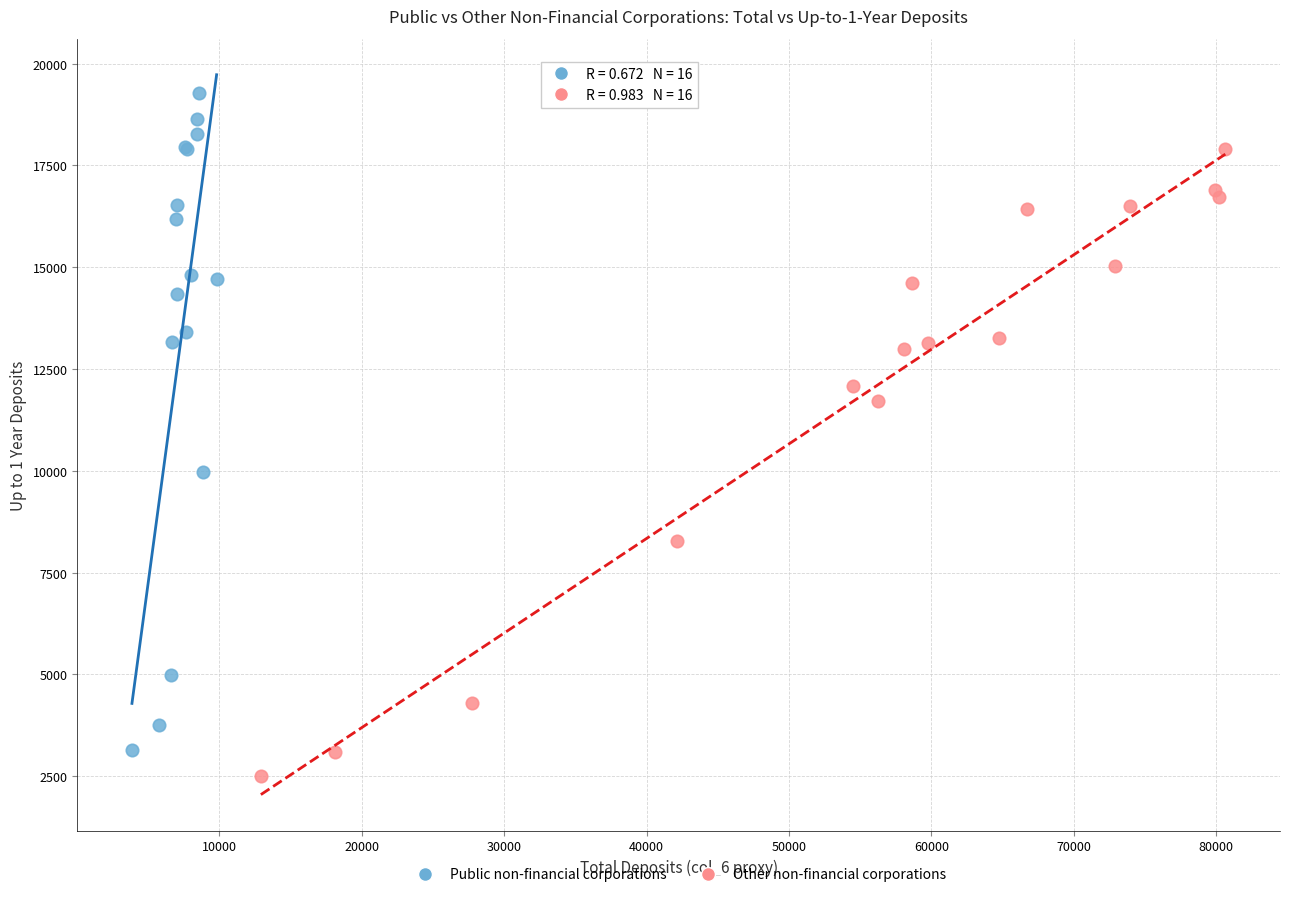

What are all the series names shown in the legend?

Public non-financial corporations, Other non-financial corporations